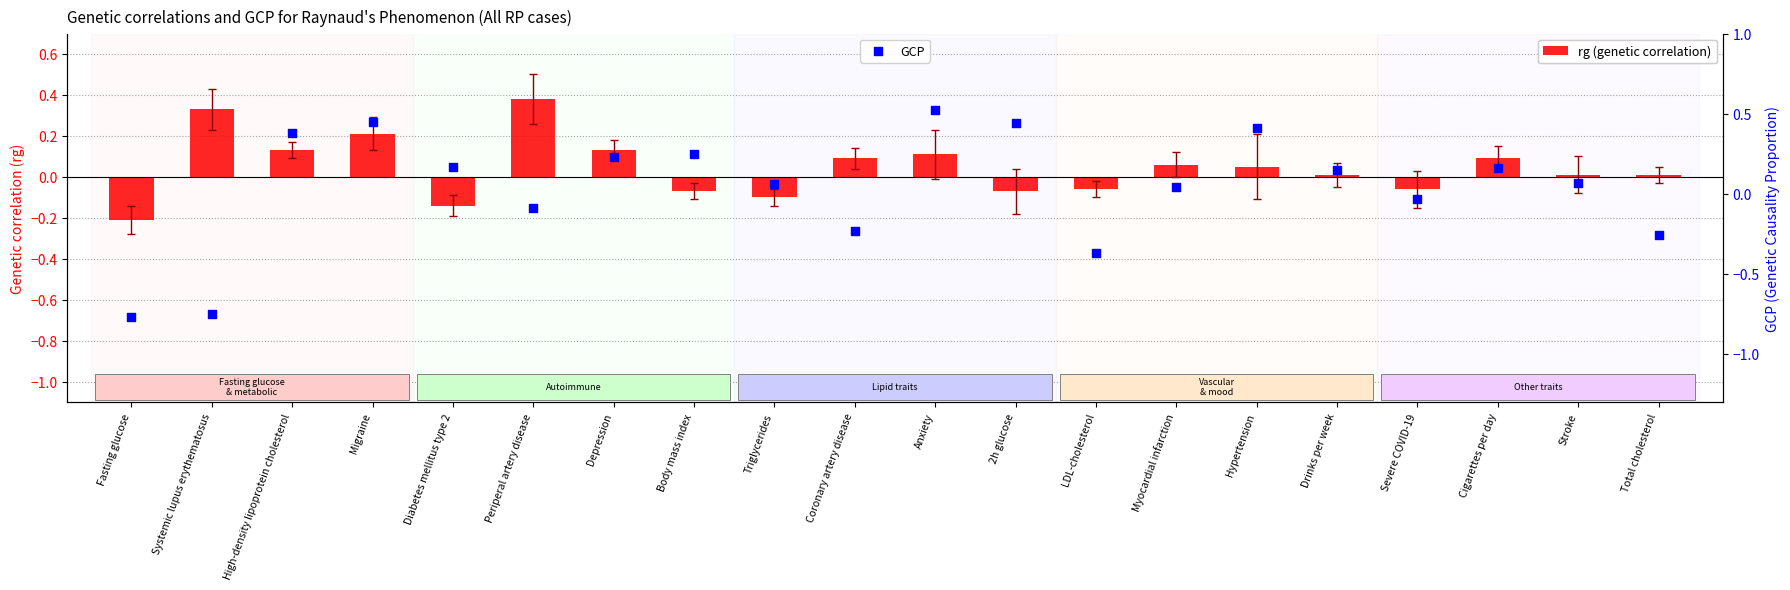

What are all the series names shown in the legend?

rg (genetic correlation), GCP